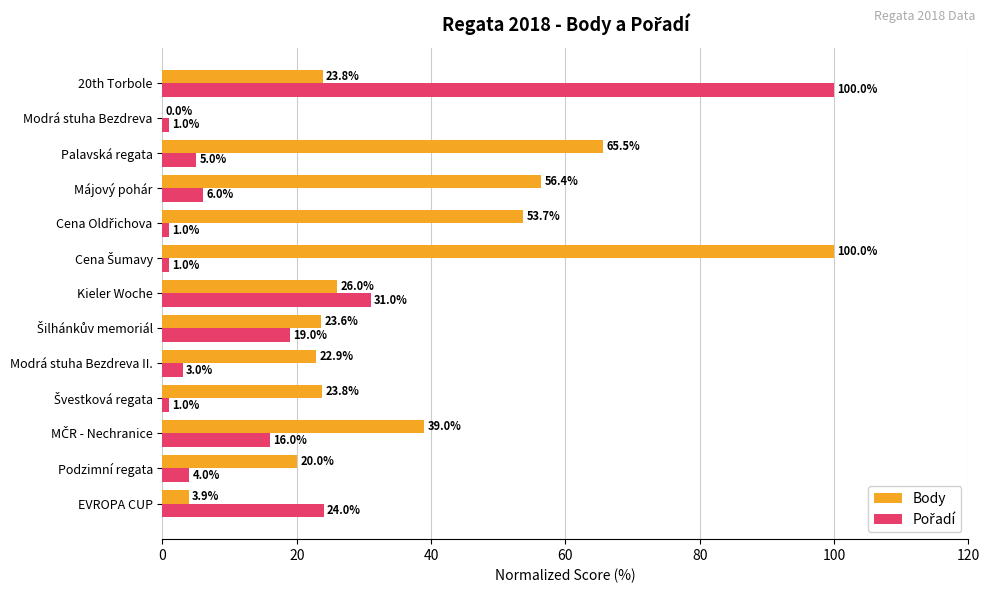

What is the maximum value shown in the chart?

100.0